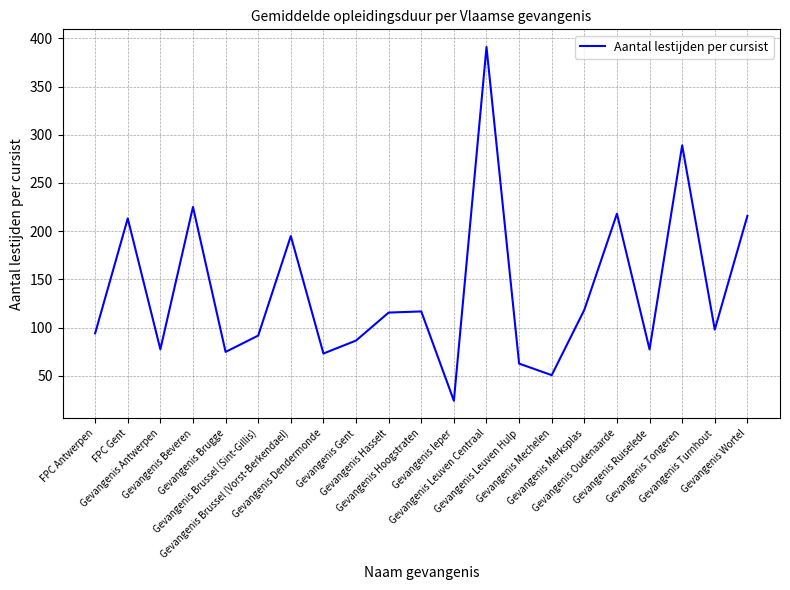

How many values exceed 97?

11